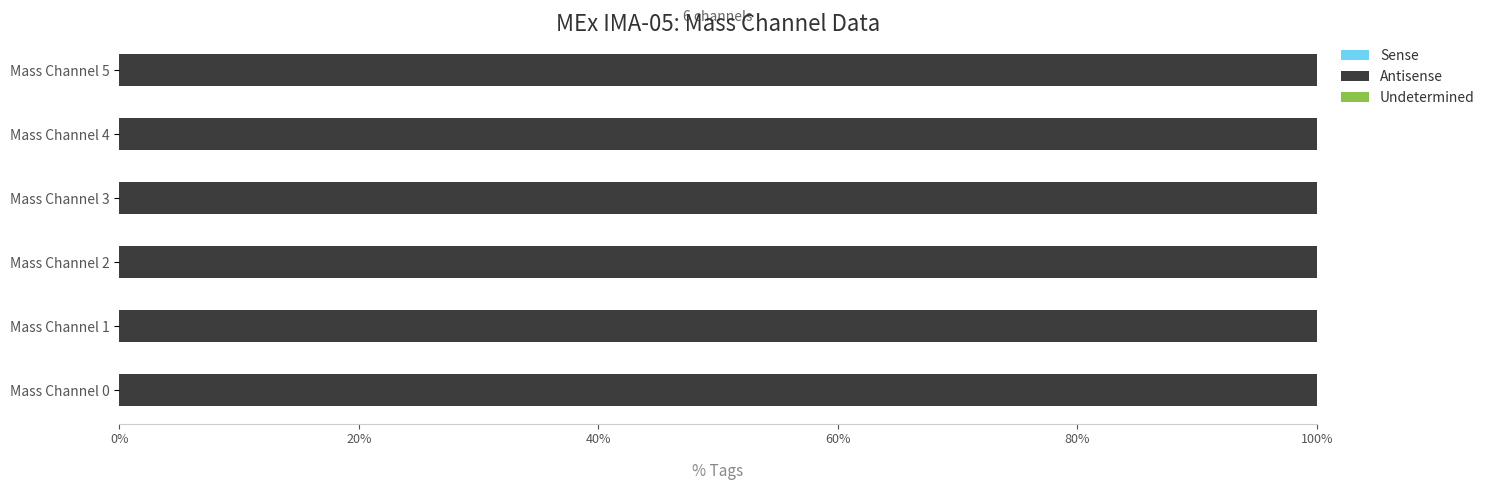

Is the value of Sense at Mass Channel 1 greater than the value of Antisense at Mass Channel 4?

No